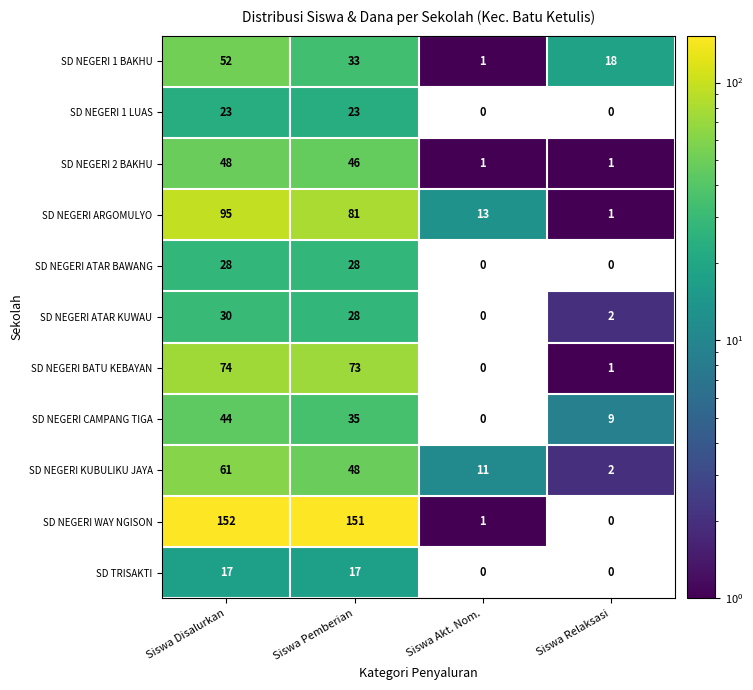

Which series changed the most between Siswa Akt. Nom. and Siswa Relaksasi?

SD NEGERI 1 BAKHU